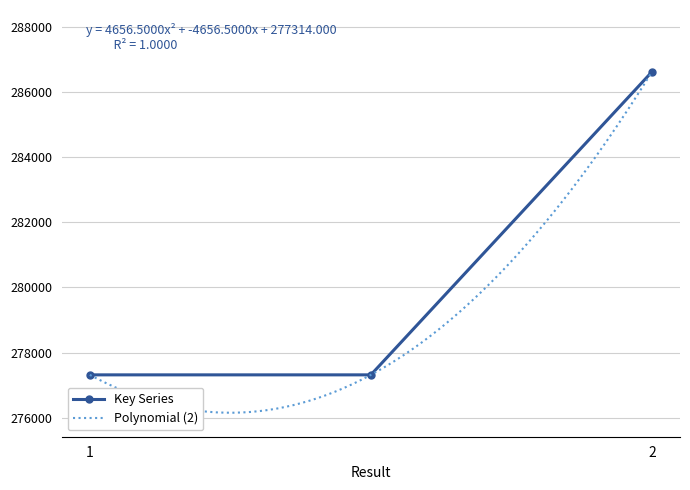

Is it true that the value at 1 is 191146?

False